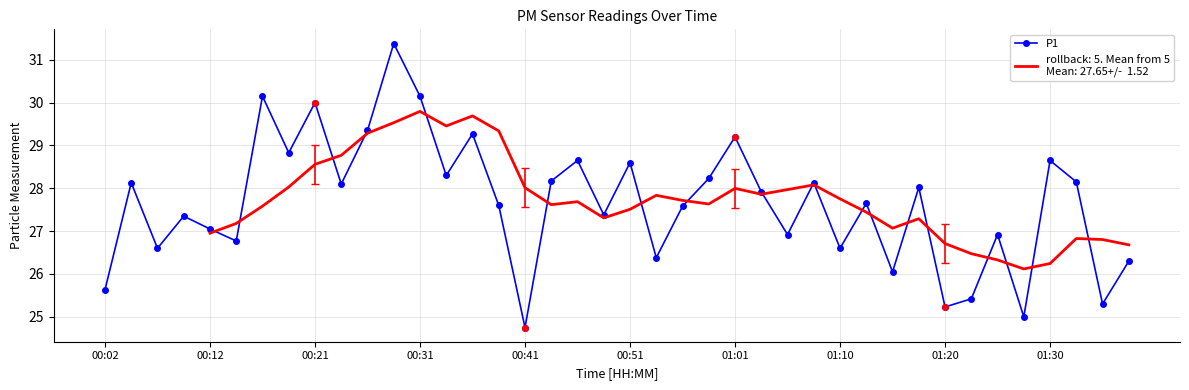

How many interior local valleys does the P1 series have?

14